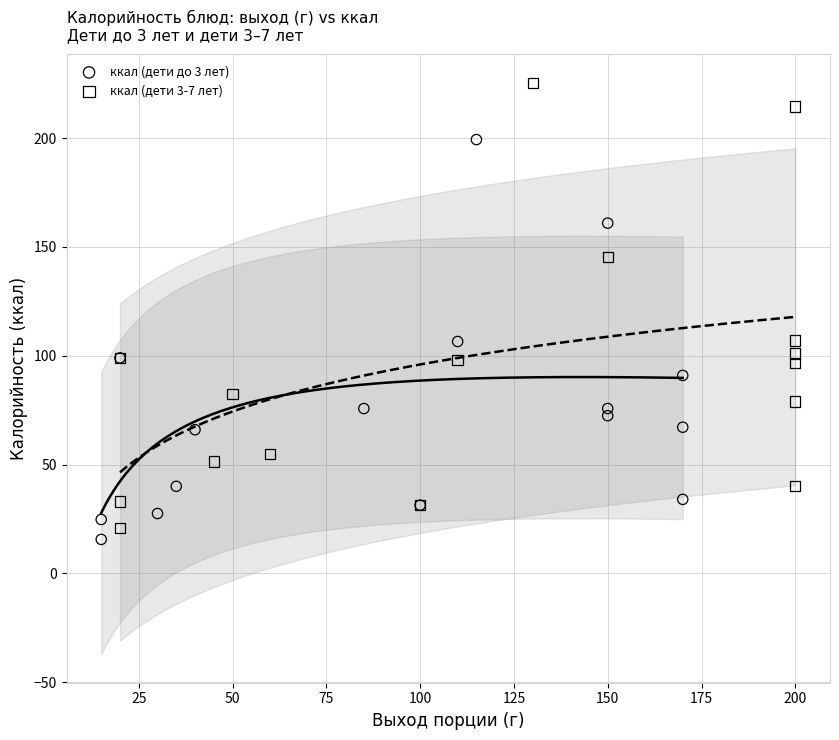

Which series reaches the maximum Y coordinate?

ккал (дети 3-7 лет)